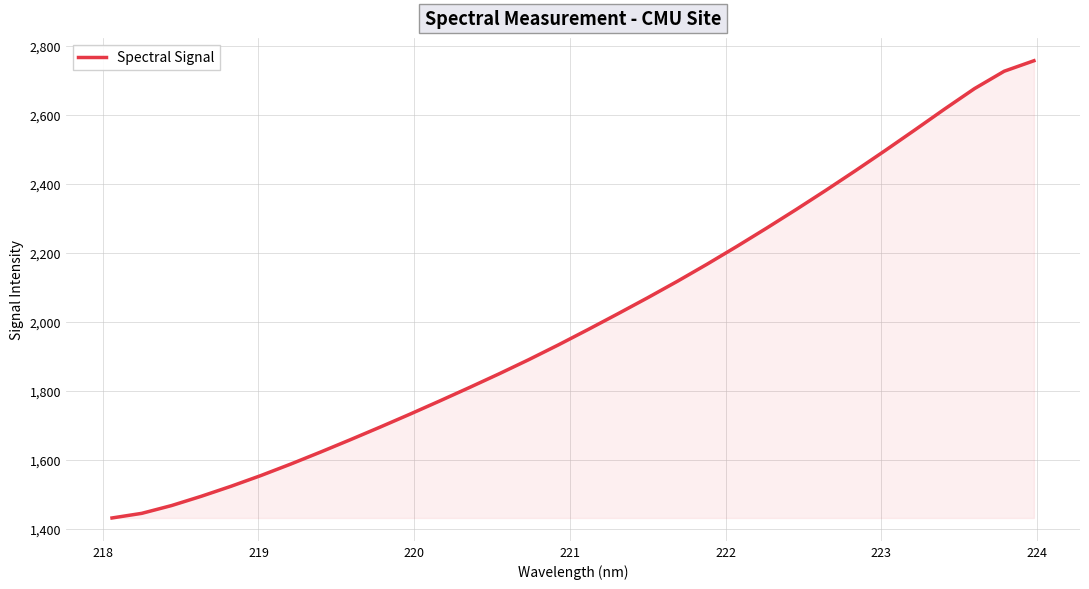

What is the minimum value shown in the chart?

1432.4